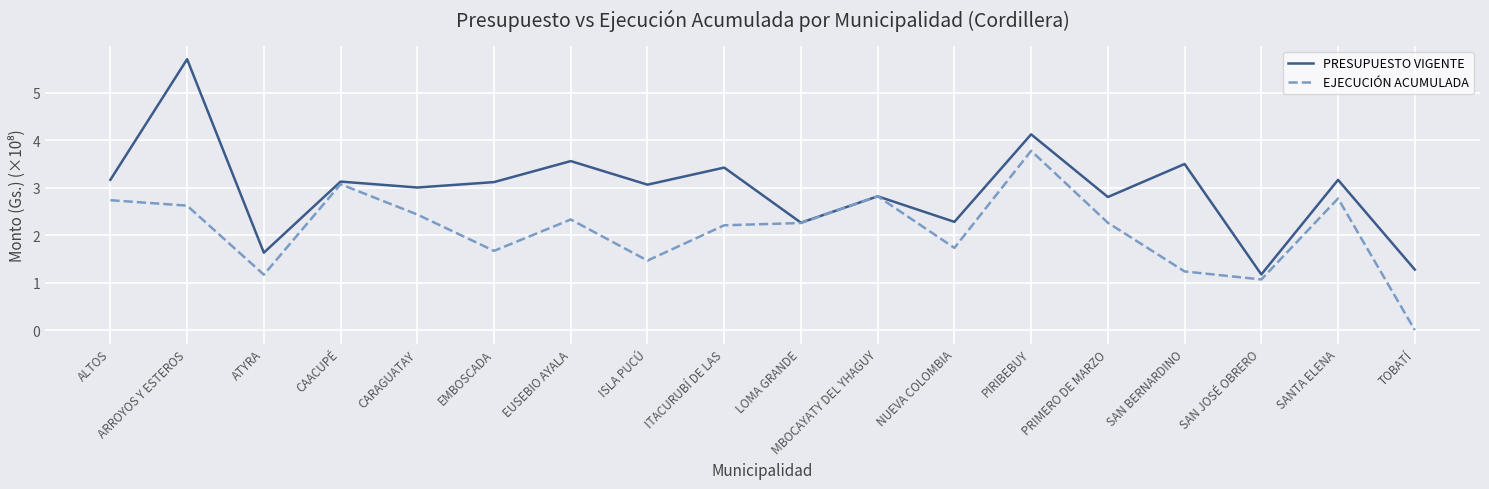

What is the sum of all PRESUPUESTO VIGENTE values?

53.1